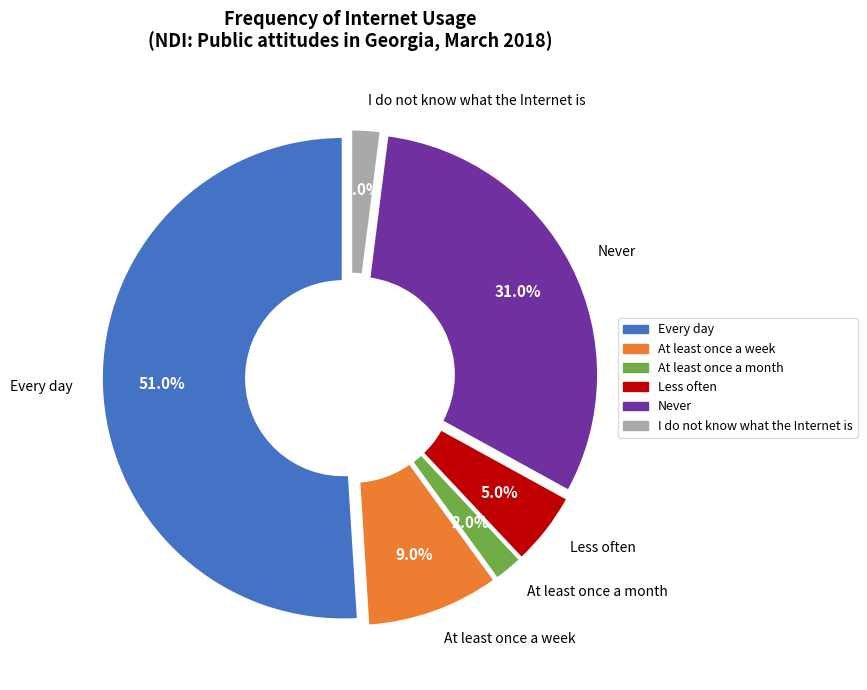

How many segments does this pie chart have?

6